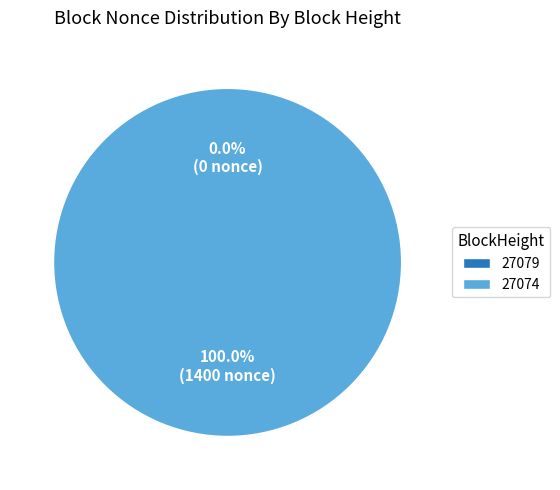

Between 27074 and 27079, which is larger?

27074